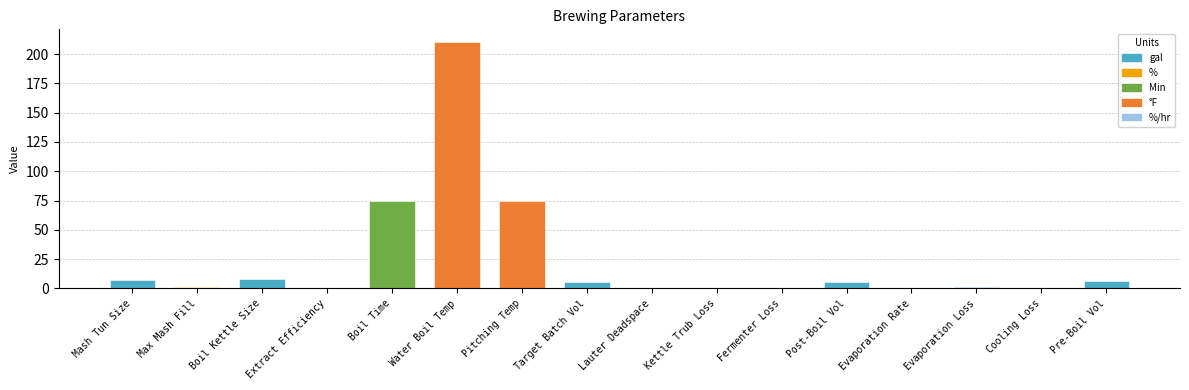

Is it true that the value at Water Boil Temp is 72.8?

False